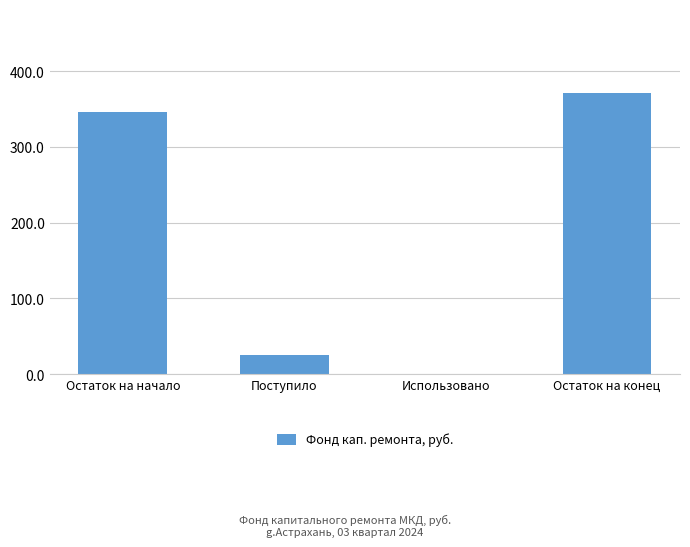

What is the sum of the values at Остаток на начало and Поступило?

370.7